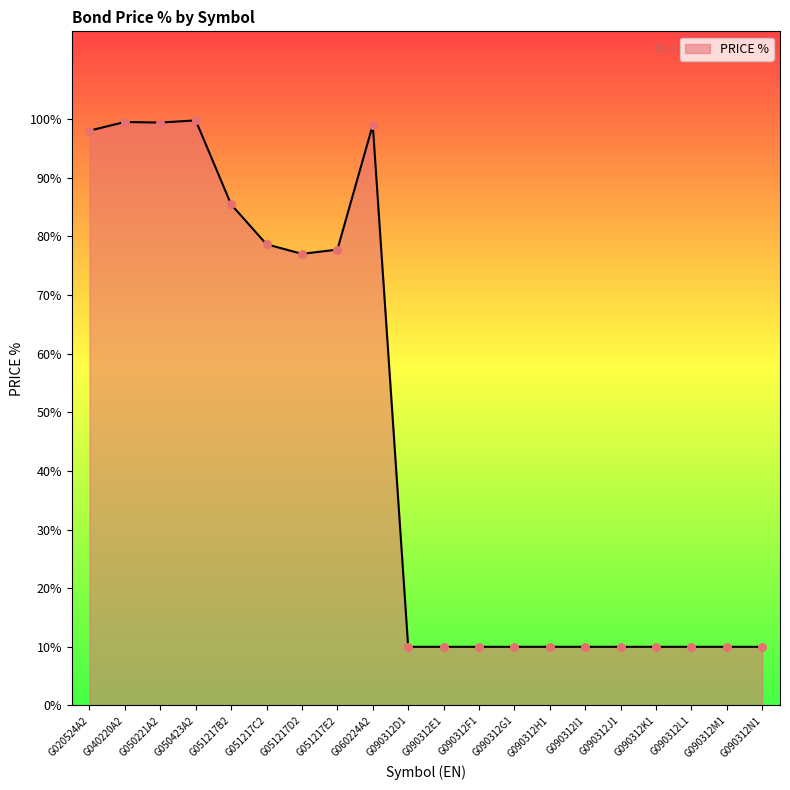

Approximately how many times larger is the value at G090312E1 compared to G090312N1?

1.0